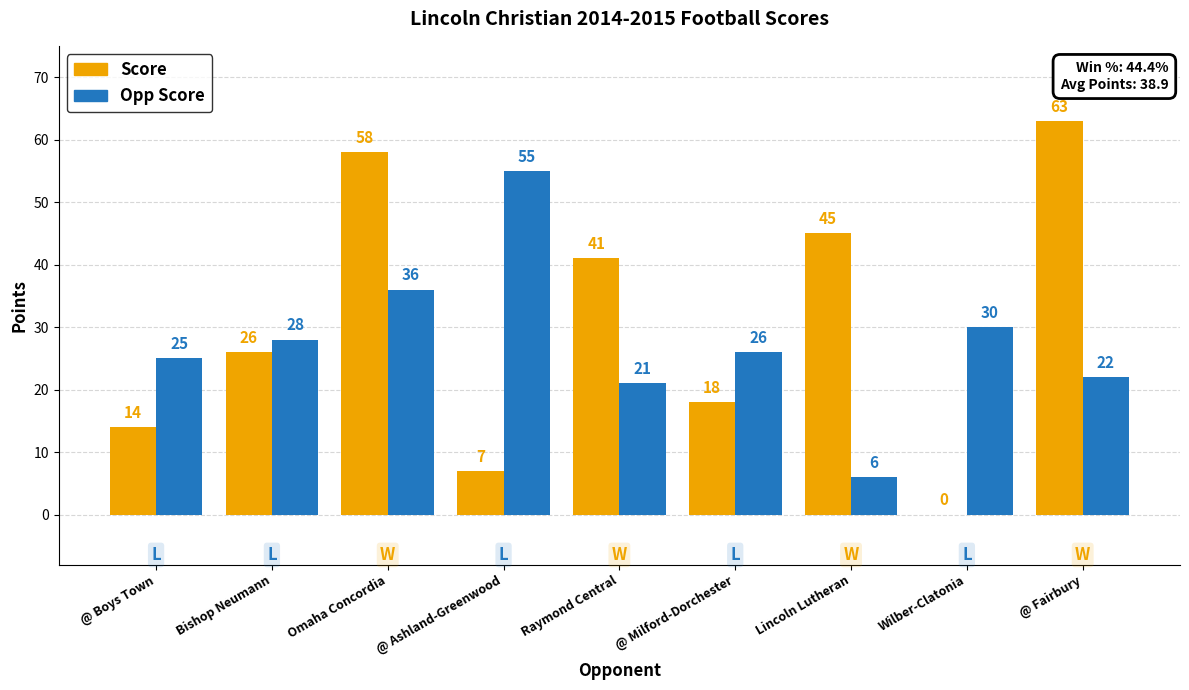

At which label does Opp Score first exceed 26?

Bishop Neumann